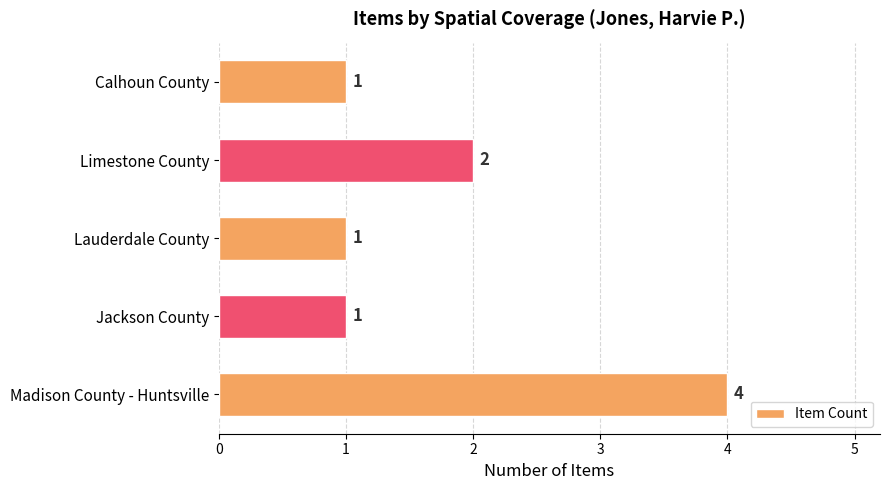

Reading top to bottom, transcribe all the data shown in this chart.

Calhoun County=1	Limestone County=2	Lauderdale County=1	Jackson County=1	Madison County - Huntsville=4